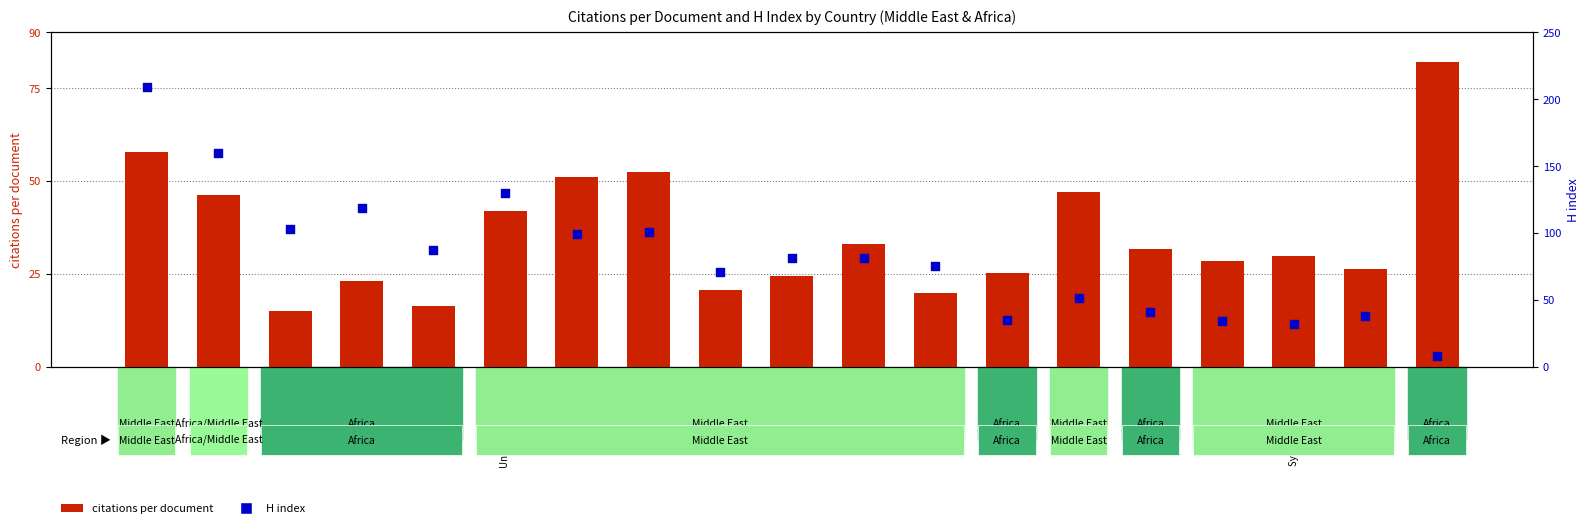

Which series reaches the minimum Y coordinate?

H index